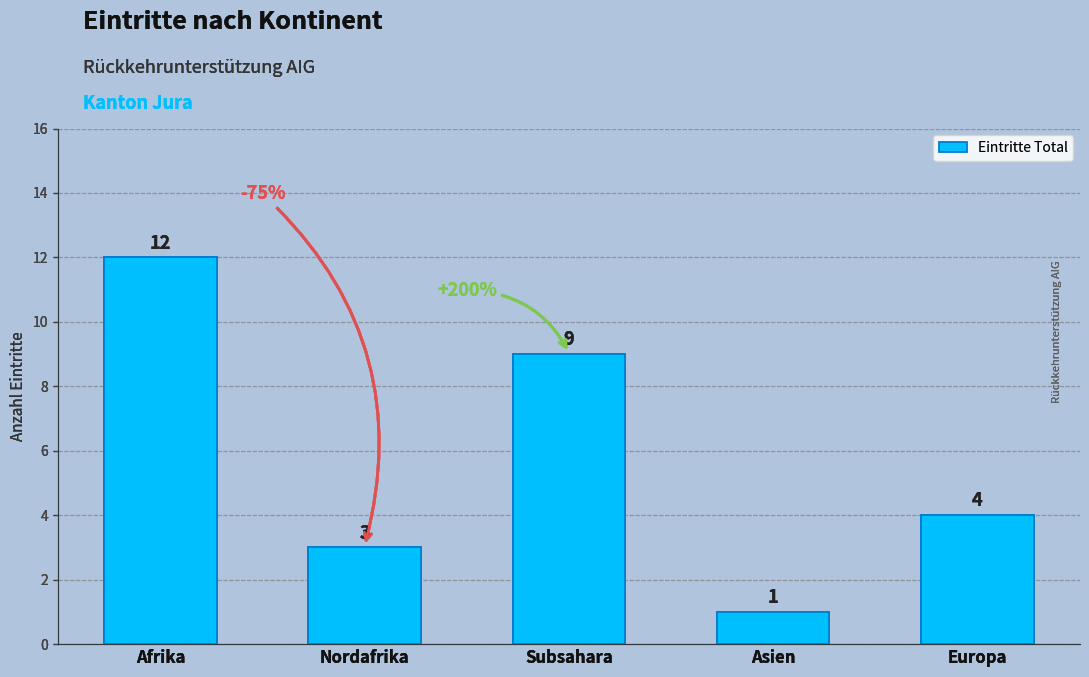

What value does the data have at Asien?

1